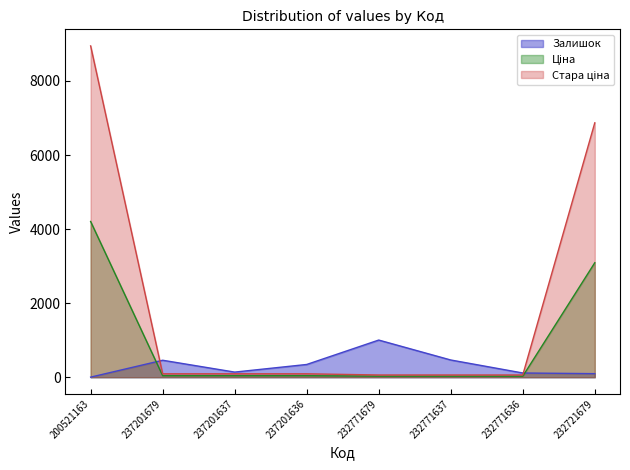

Is it true that Ціна equals 27.0 at 232771636?

True